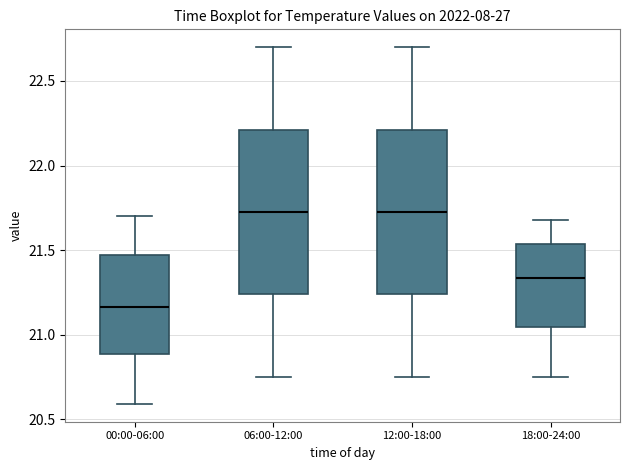

Reading left to right, read every box against the y-axis: the position of its median line, the range the box covers, and the ends of its whiskers. The values are not printed on the chart, so give them approximately, as read against the axis.

00:00-06:00: median 21.15, box 20.90 to 21.45, whiskers 20.60 to 21.70
06:00-12:00: median 21.75, box 21.25 to 22.20, whiskers 20.75 to 22.70
12:00-18:00: median 21.75, box 21.25 to 22.20, whiskers 20.75 to 22.70
18:00-24:00: median 21.35, box 21.05 to 21.55, whiskers 20.75 to 21.70